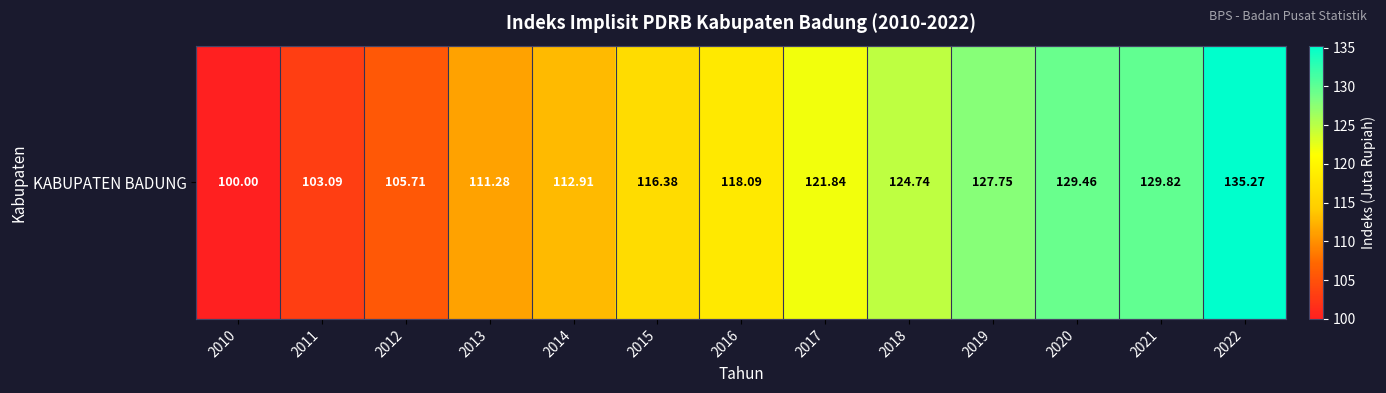

What value does the data have at 2011?

103.1